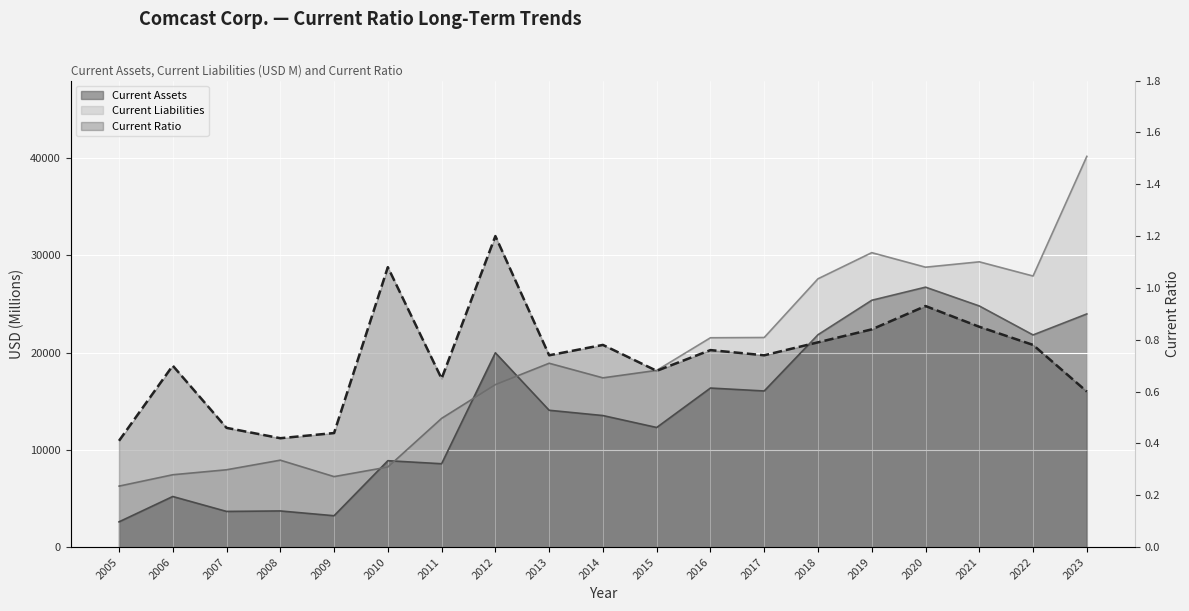

How many lines are shown in the chart?

1